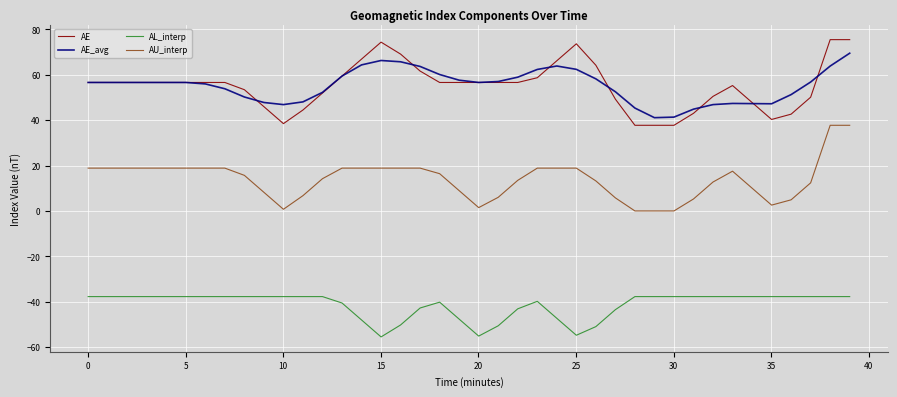

True or false: AE and AU_interp intersect in this chart.

False